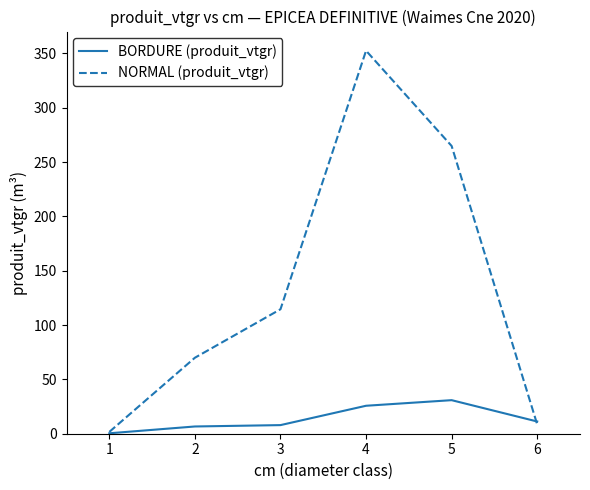

What is the spread (max minus min) of values at 3?

106.6